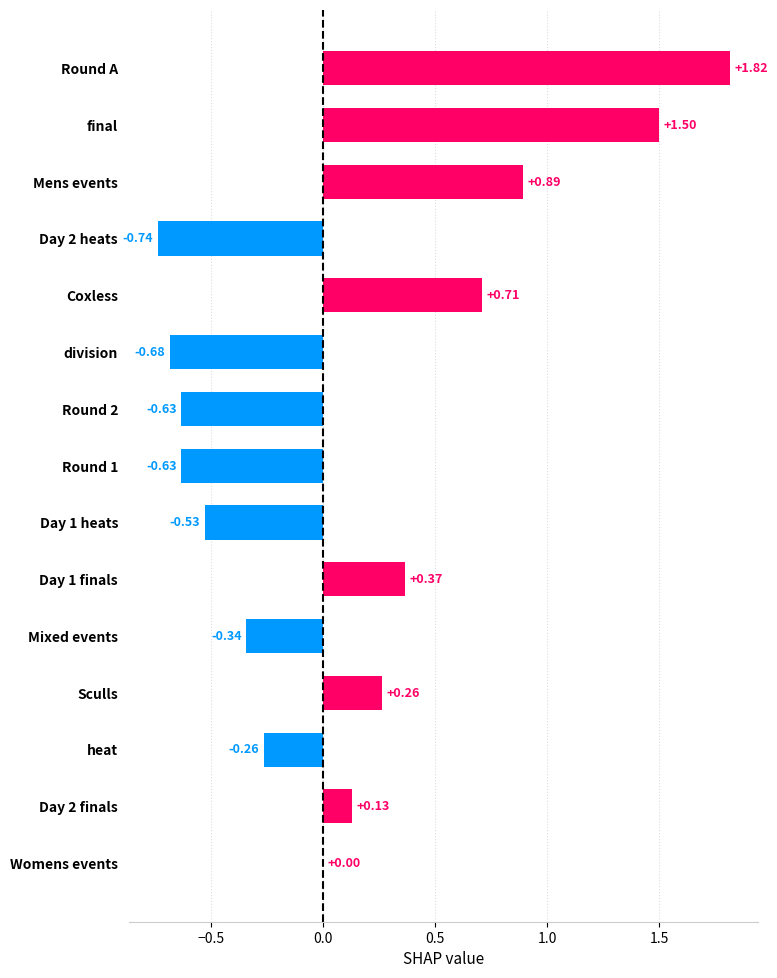

Which label corresponds to the largest value in the chart?

Round A